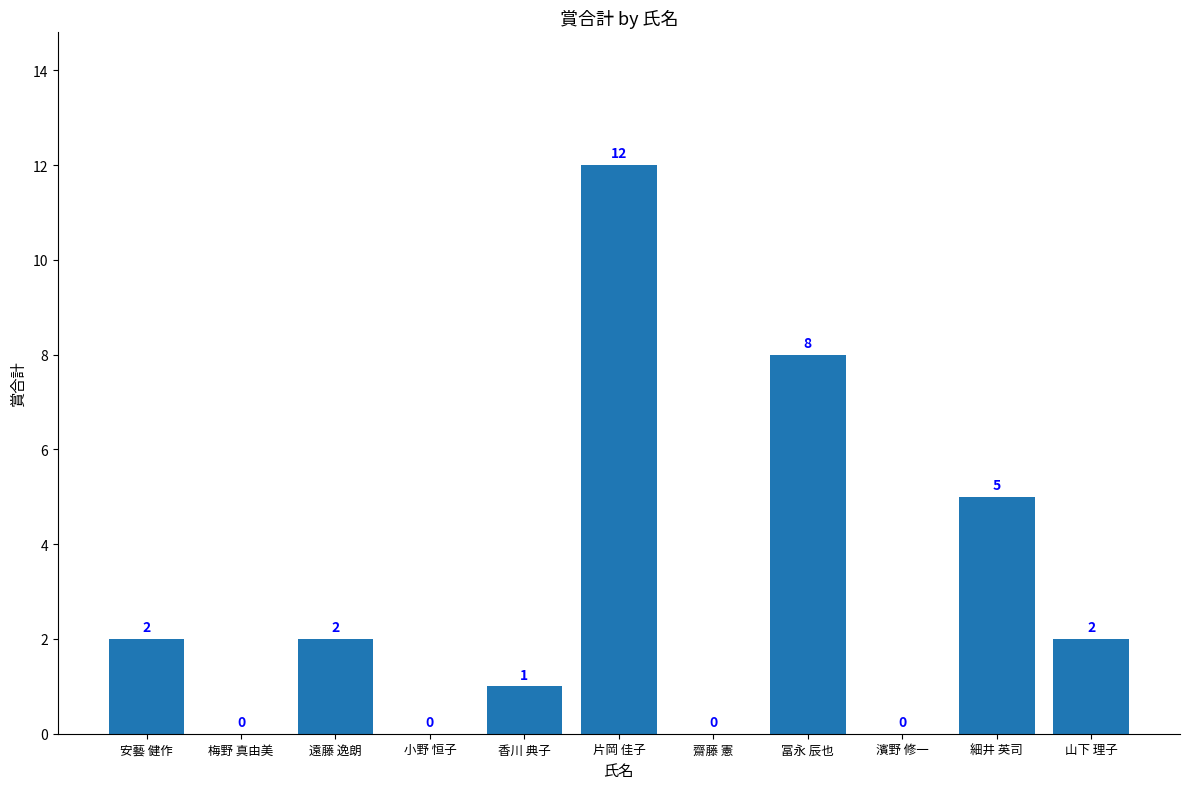

What is the approximate value at 片岡 佳子, to the nearest 5?

10